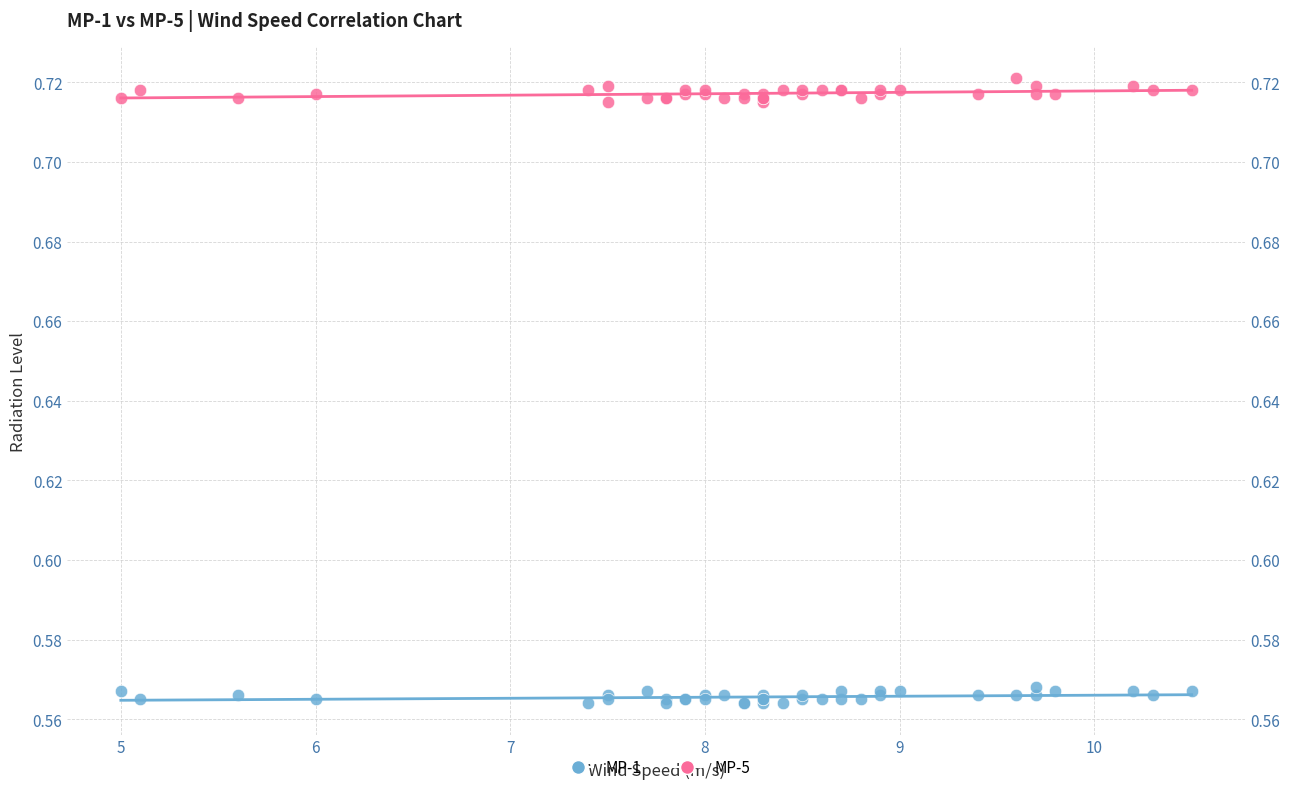

Which series contains the lowest Y value?

MP-1